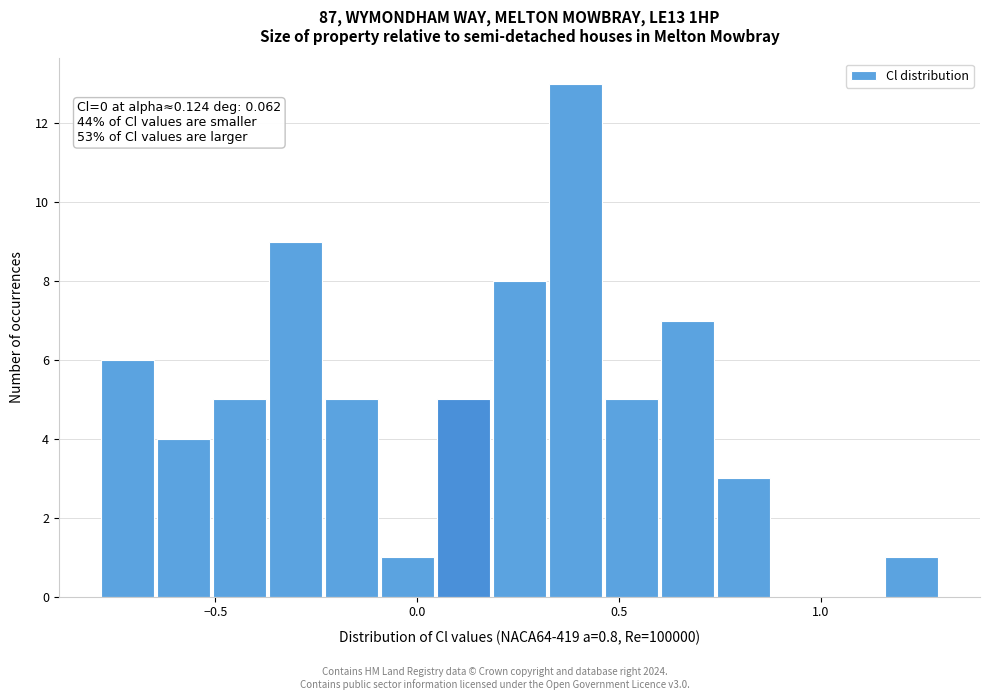

Read against the x-axis, roughly where is the centre of the tallest bar?

0.40